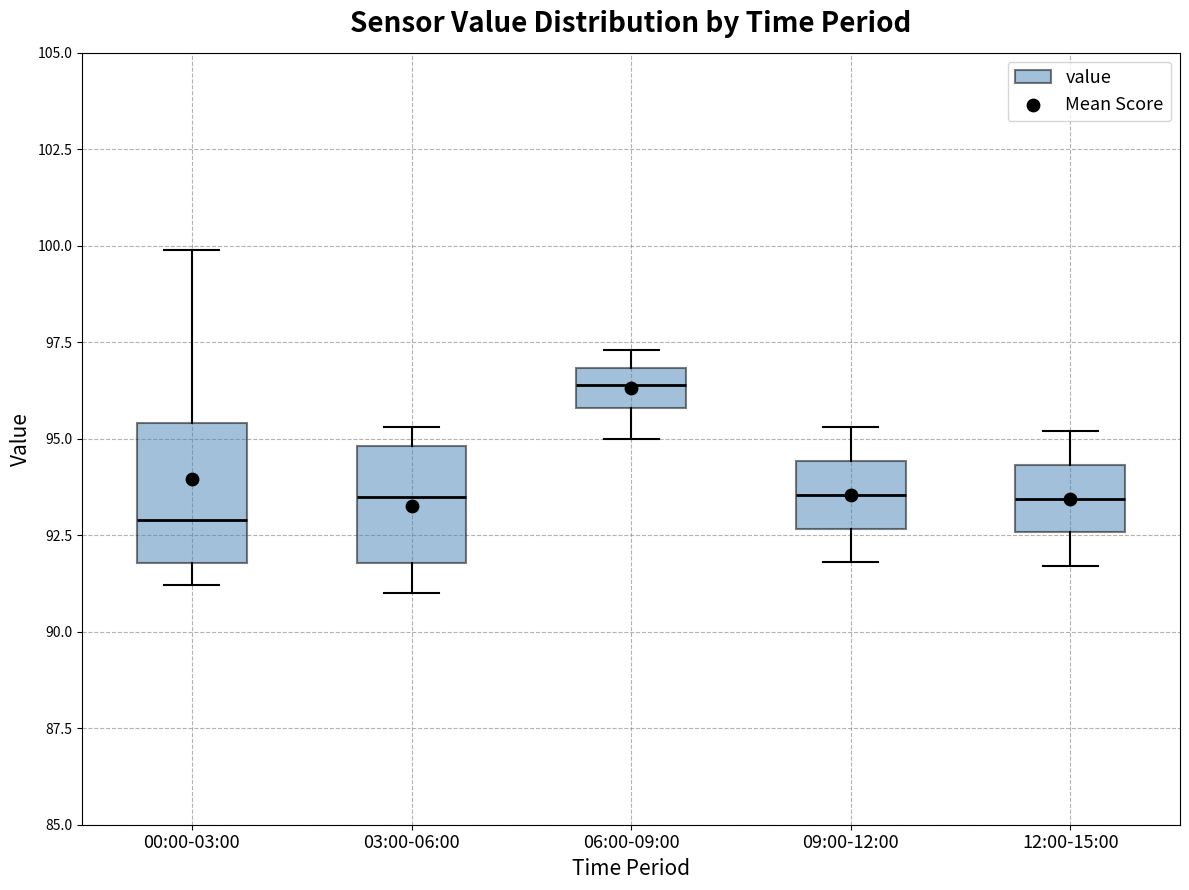

Which box's median line is the lowest?

00:00-03:00